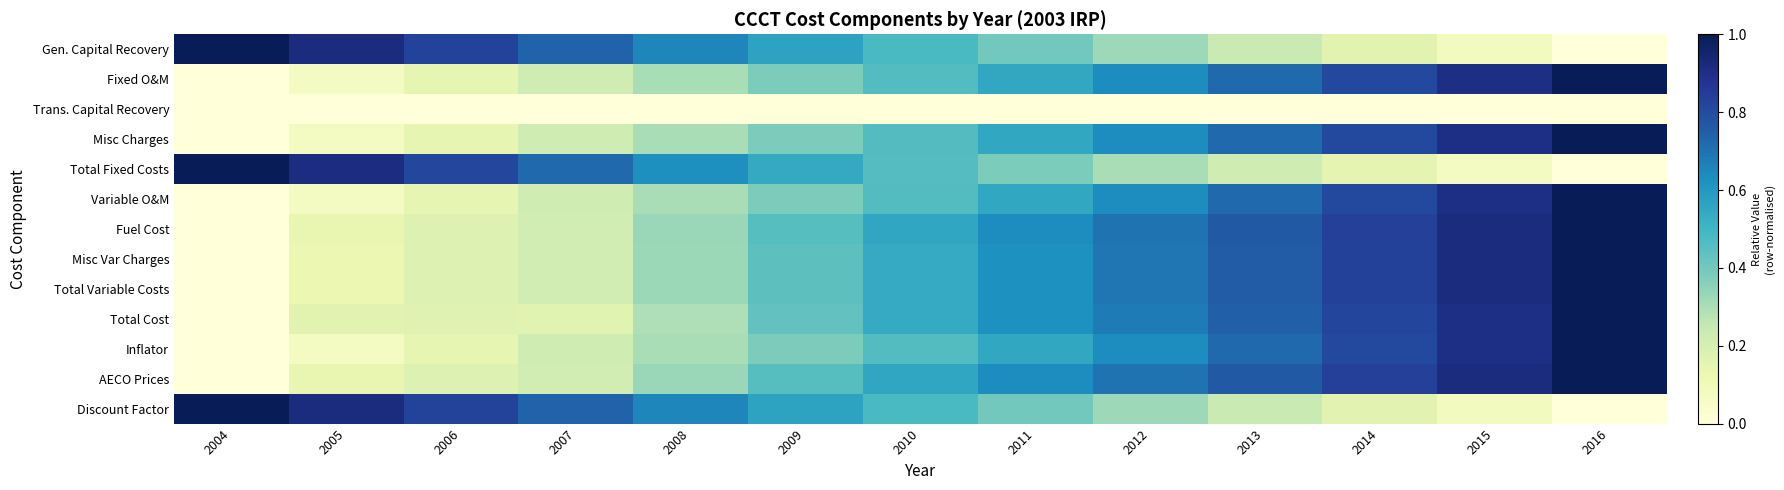

How many distinct data groups are displayed?

13